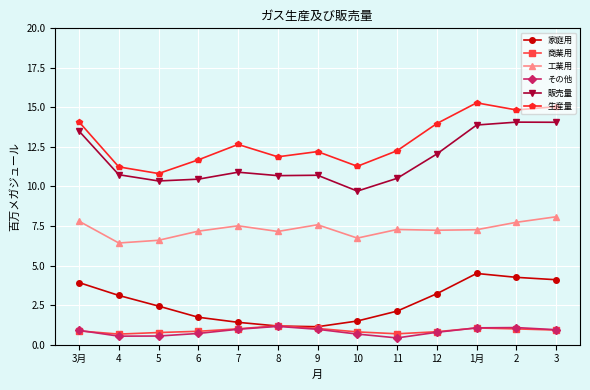

What is the label of the 10th point from the right?

6